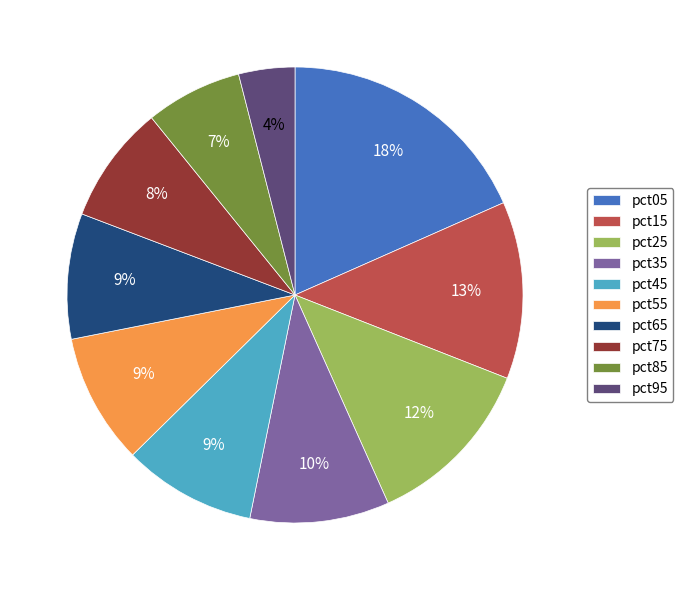

What is the largest slice in the pie chart?

pct05